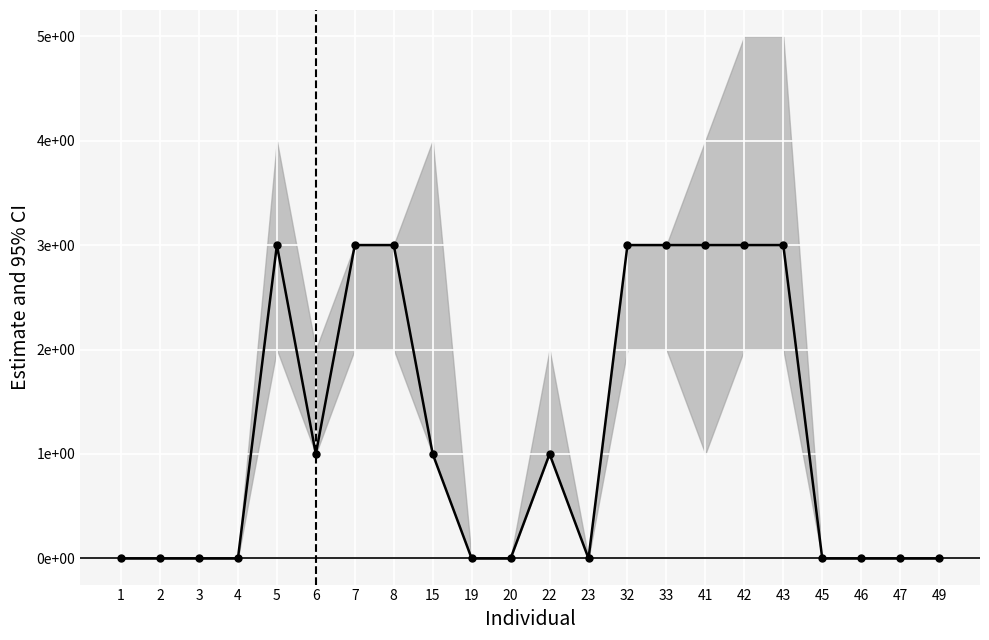

Reading right to left, list all the values displayed in this chart.

0	0	0	0	3	3	3	3	3	0	1	0	0	1	3	3	1	3	0	0	0	0